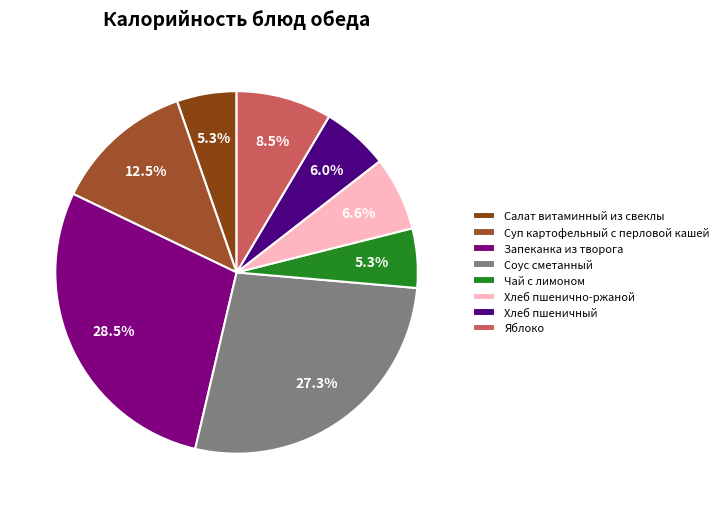

How many segments does this pie chart have?

8